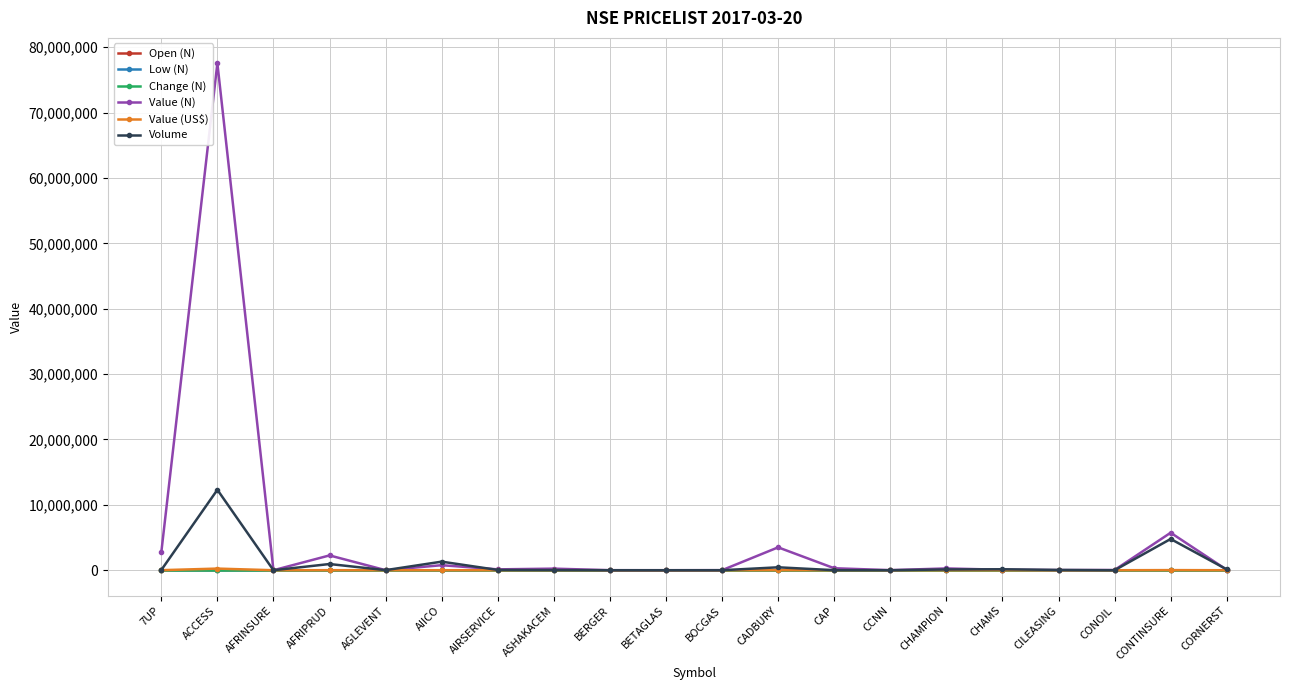

What are all the series names shown in the legend?

Open (N), Low (N), Change (N), Value (N), Value (US$), Volume